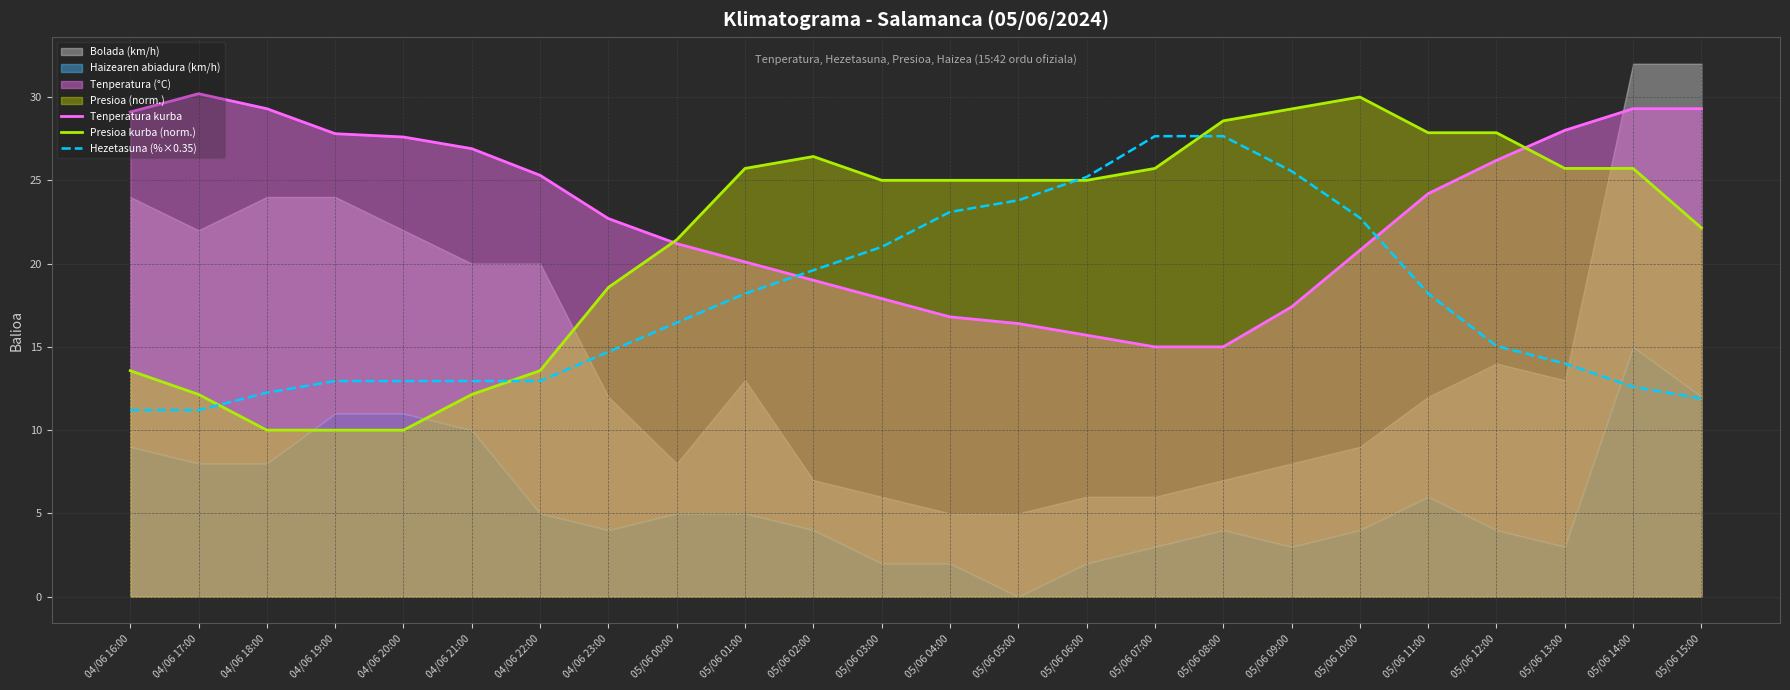

True or false: Tenperatura kurba and Hezetasuna (%×0.35) intersect in this chart.

True